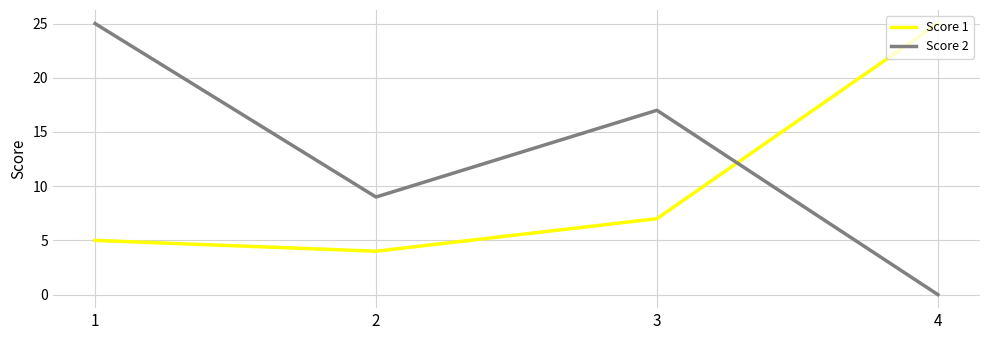

Reading left to right, transcribe all the data shown in this chart.

Score 1: 5	4	7	25
Score 2: 25	9	17	0